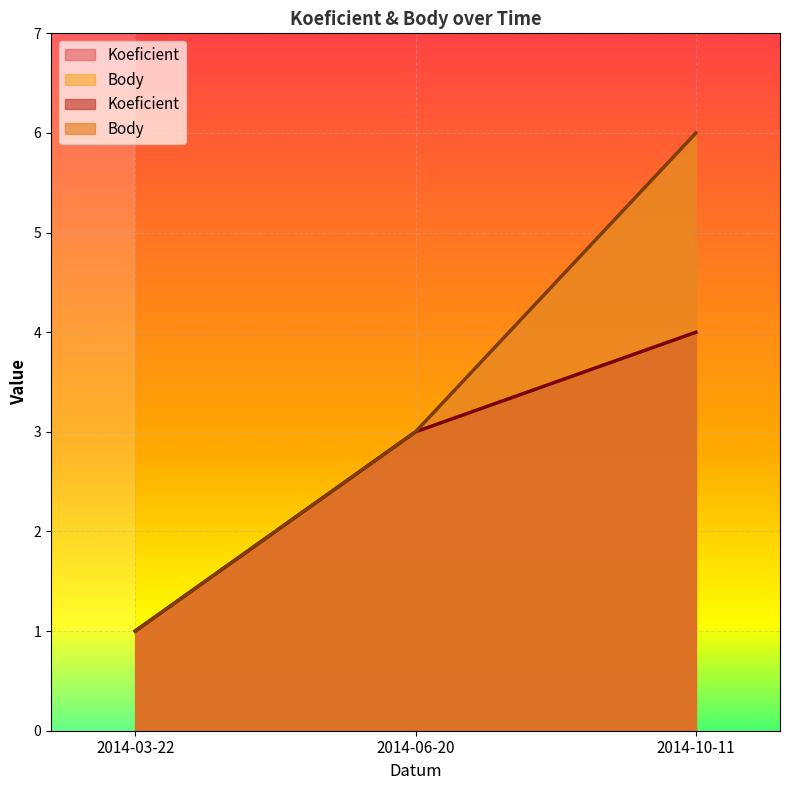

What is the maximum value for Koeficient?

4